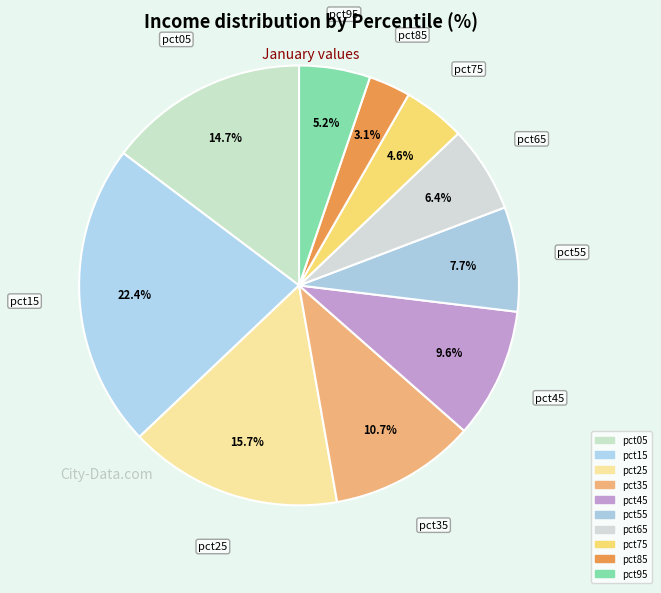

To the nearest percent, what portion does pct15 represent?

22%